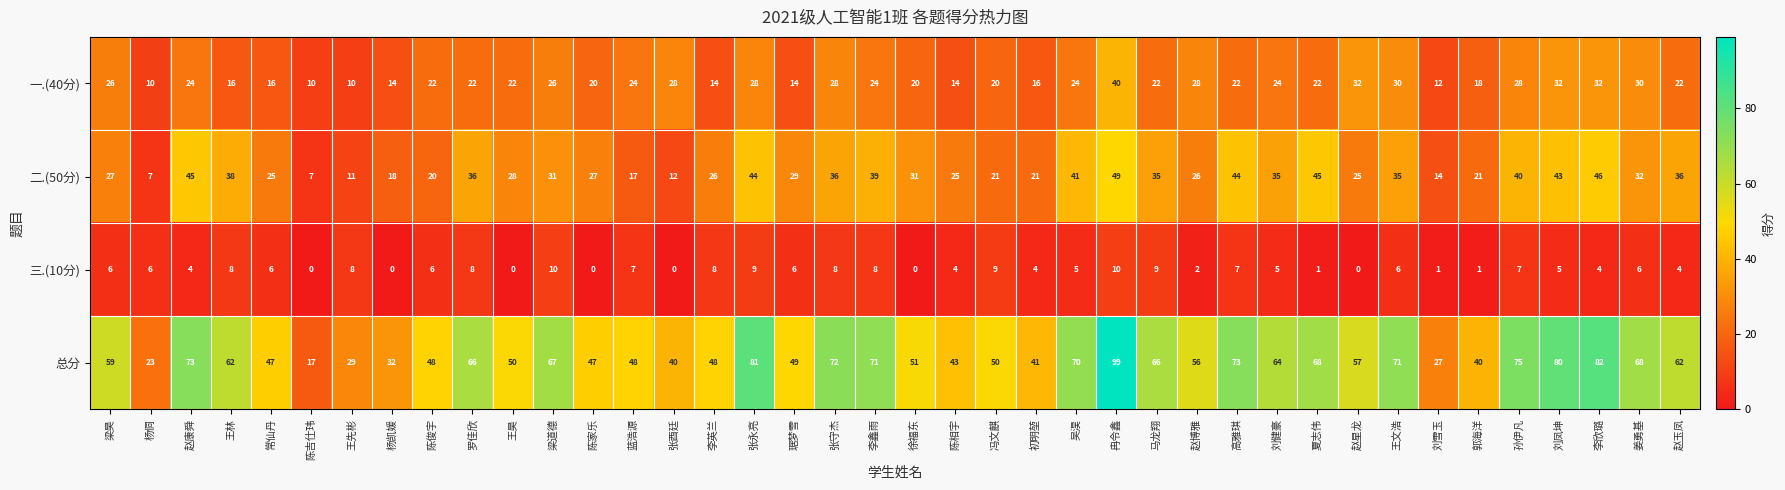

What is the total value across all series at 郭海洋?

80